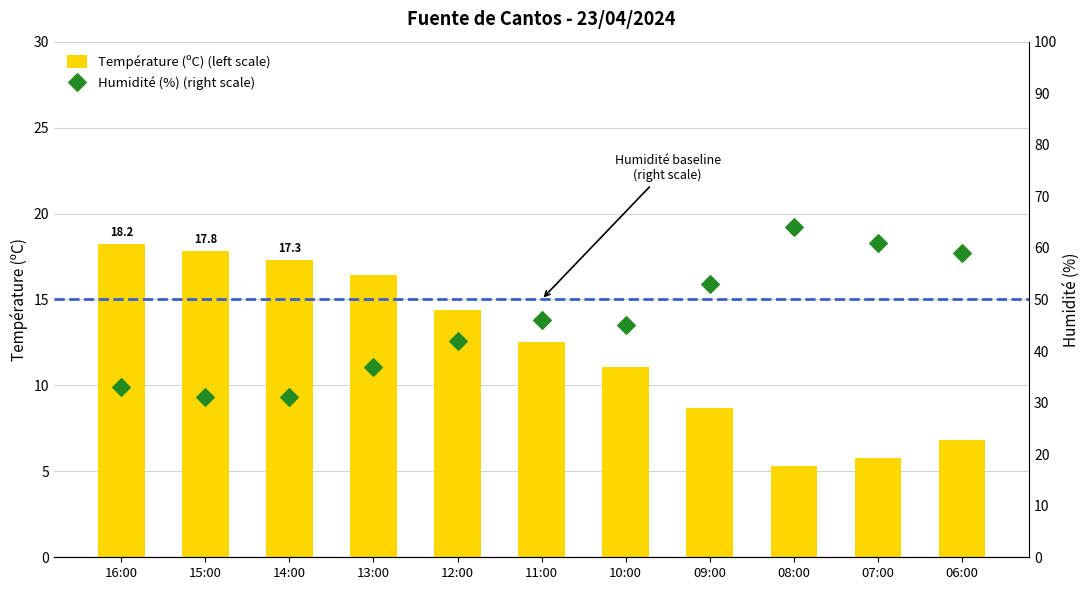

Which series has the largest total across all categories?

Humidité (%) (right scale)